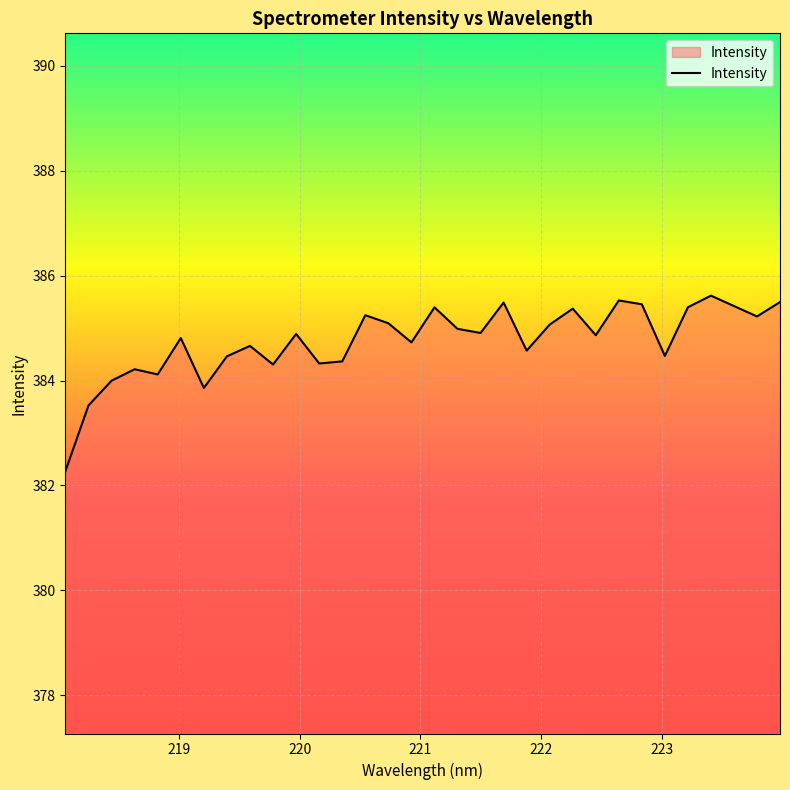

Does the chart have visible grid lines?

Yes